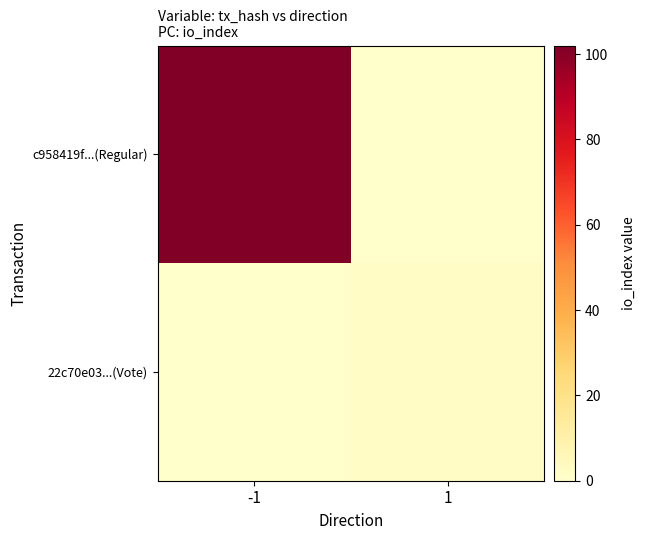

Which series has the largest range (max minus min)?

c958419f...(Regular)